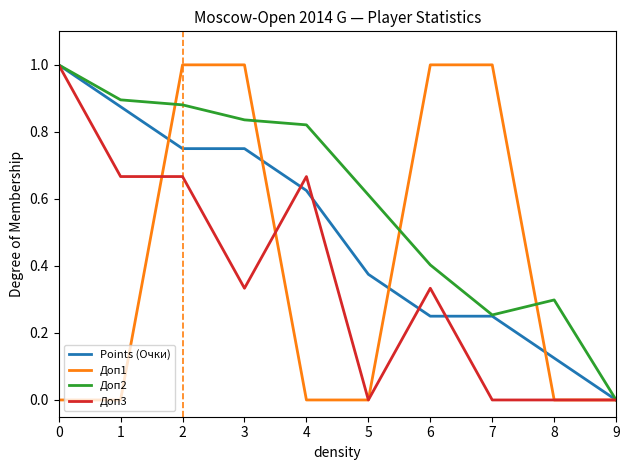

At which label does Points (Очки) reach its minimum?

9